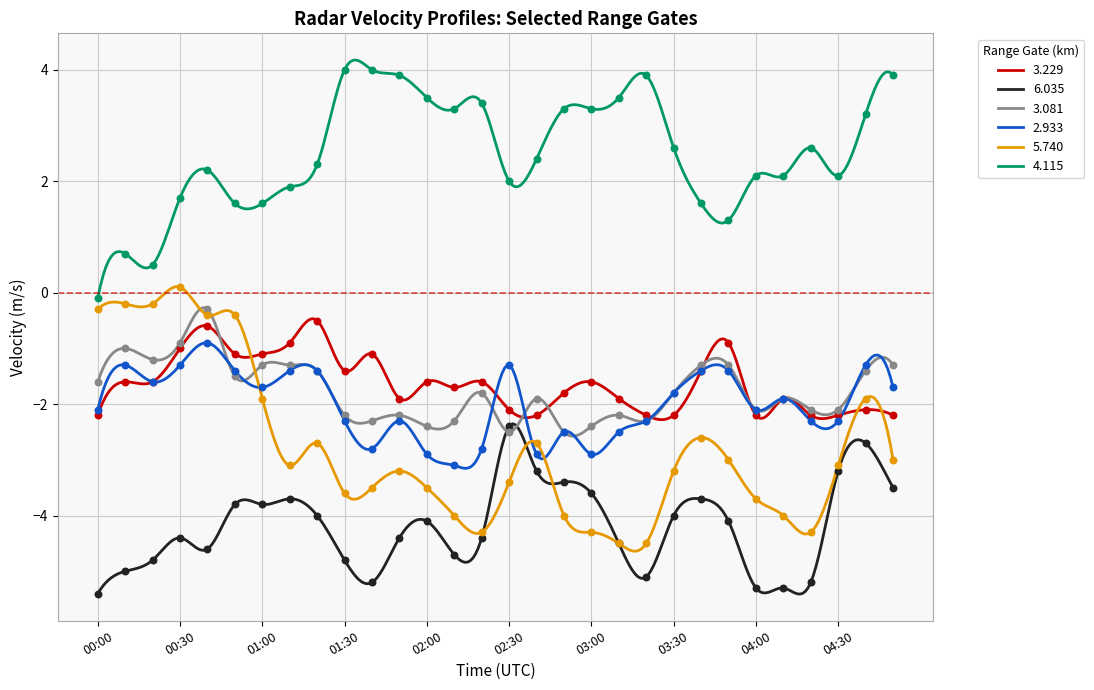

Which series contains the highest Y value?

  4.115